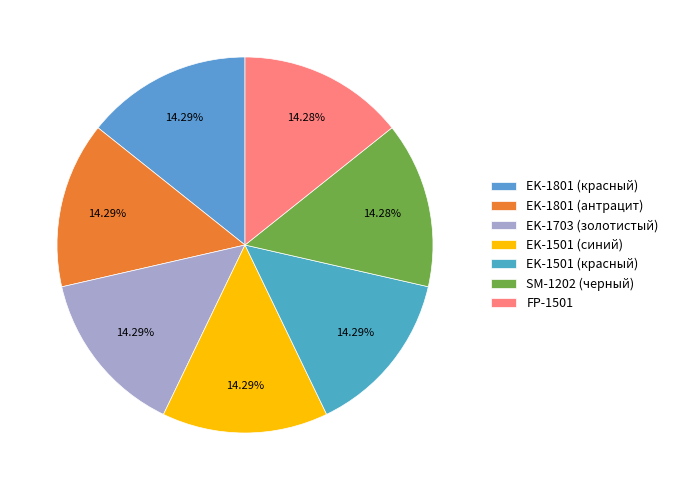

Combined, do EK-1703 (золотистый) and FP-1501 account for over 50%?

No